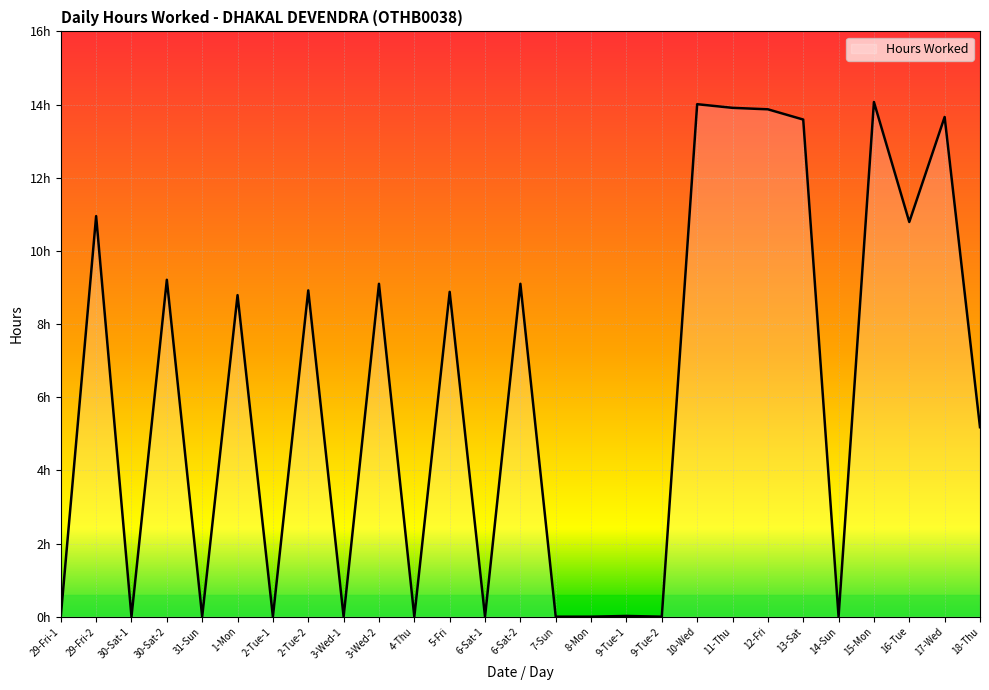

Does the chart display data point markers on the line(s)?

No